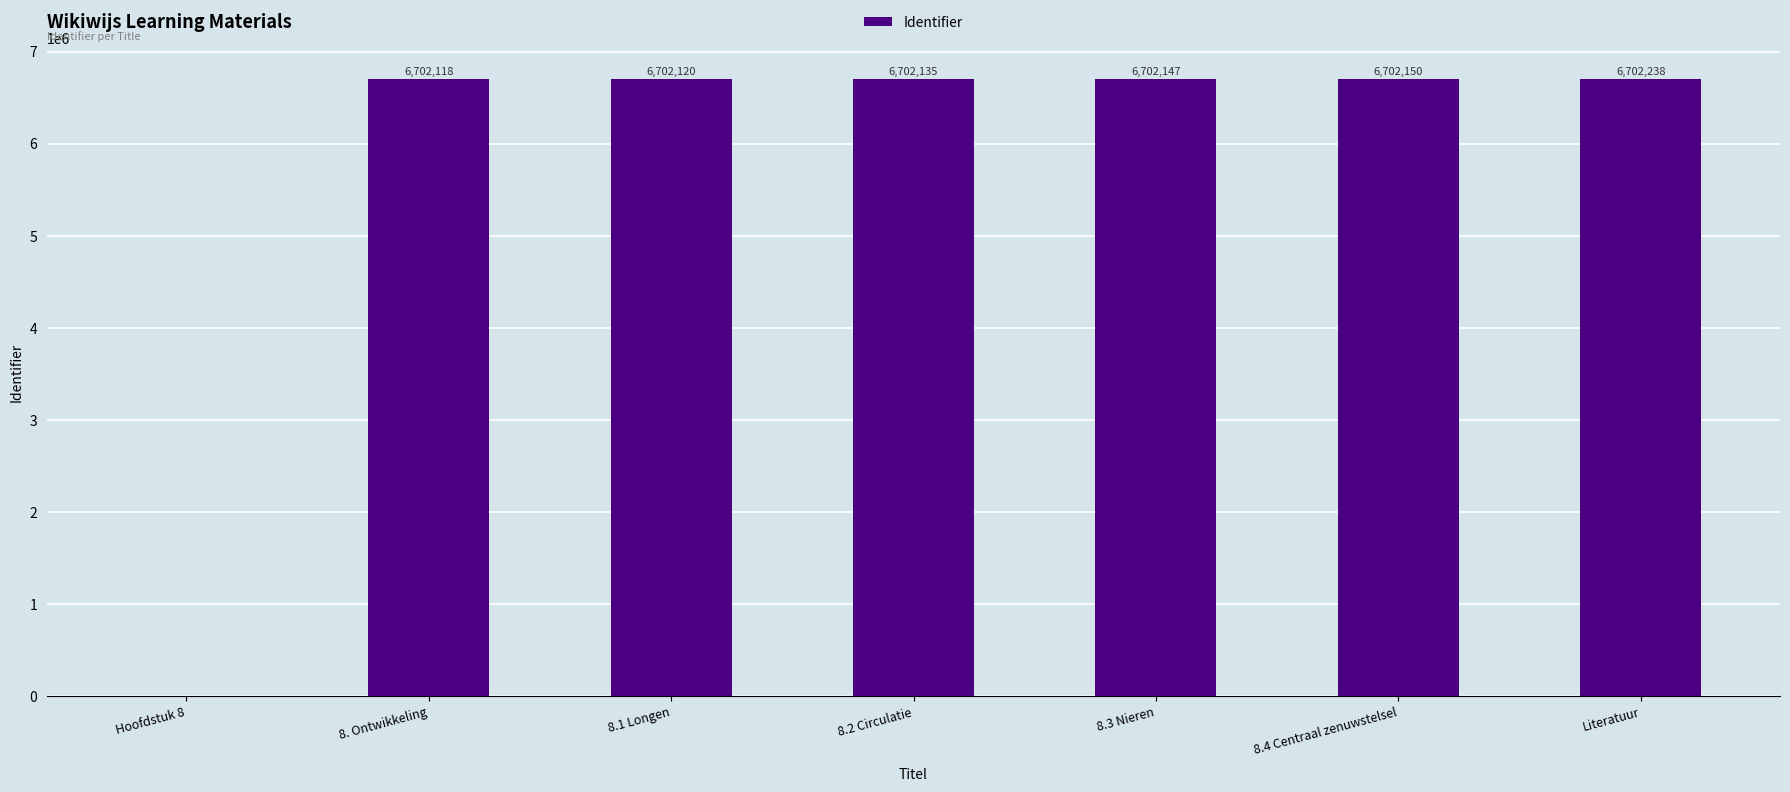

What is the sum of the values at 8.2 Circulatie and 8. Ontwikkeling?

13404253